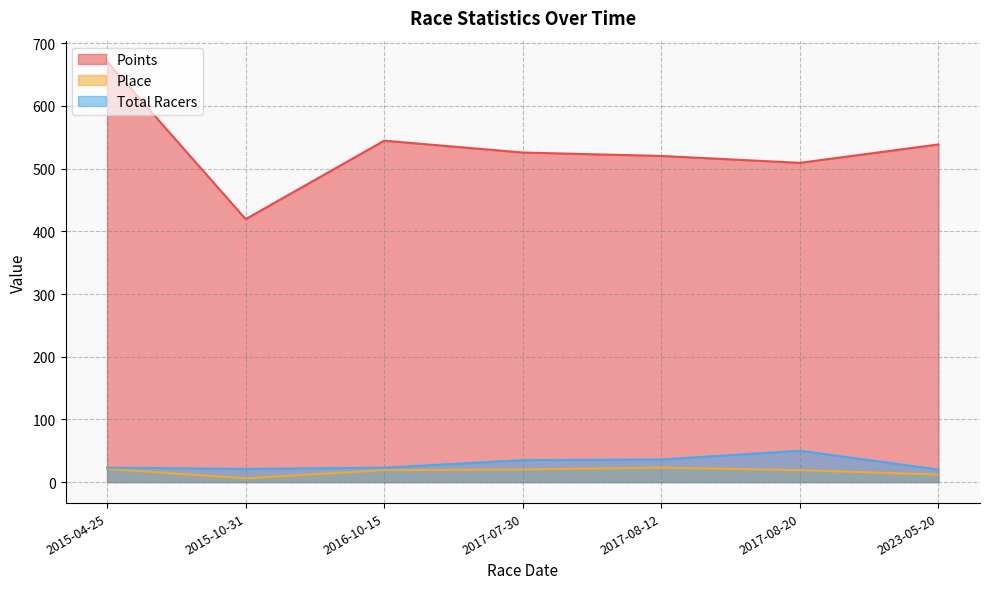

At 2017-07-30, list the series in order from largest to smallest.

Points, Total Racers, Place